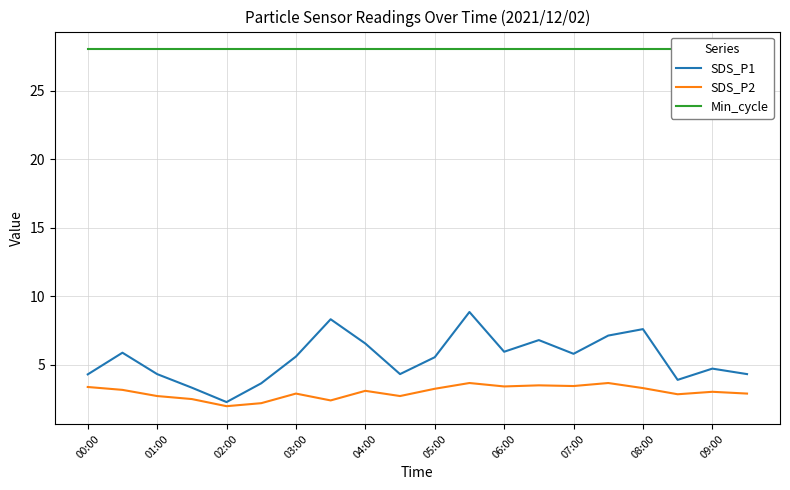

At how many categories does at least one series exceed 7?

20